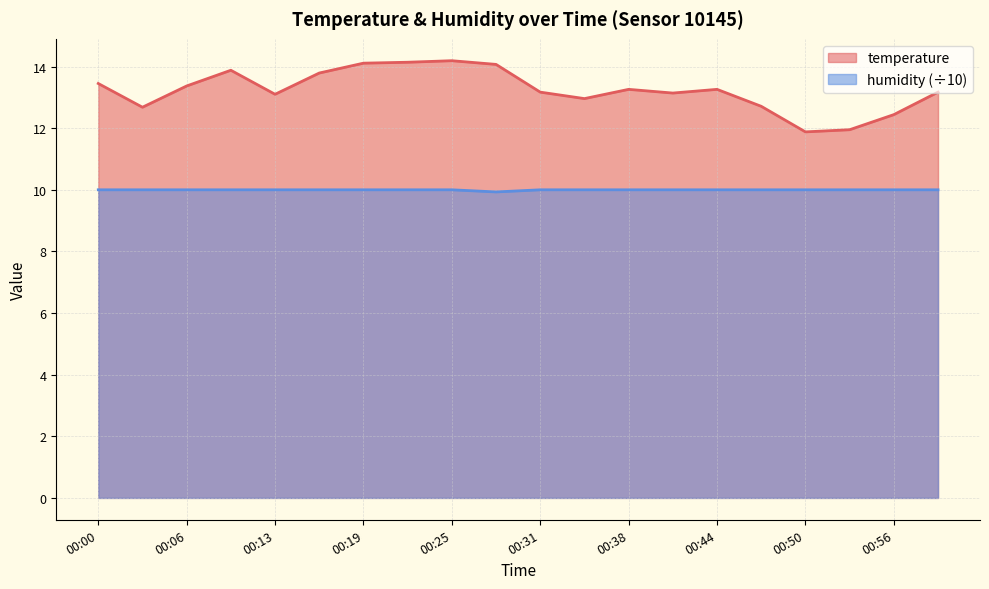

How many values in the temperature series exceed 13?

14